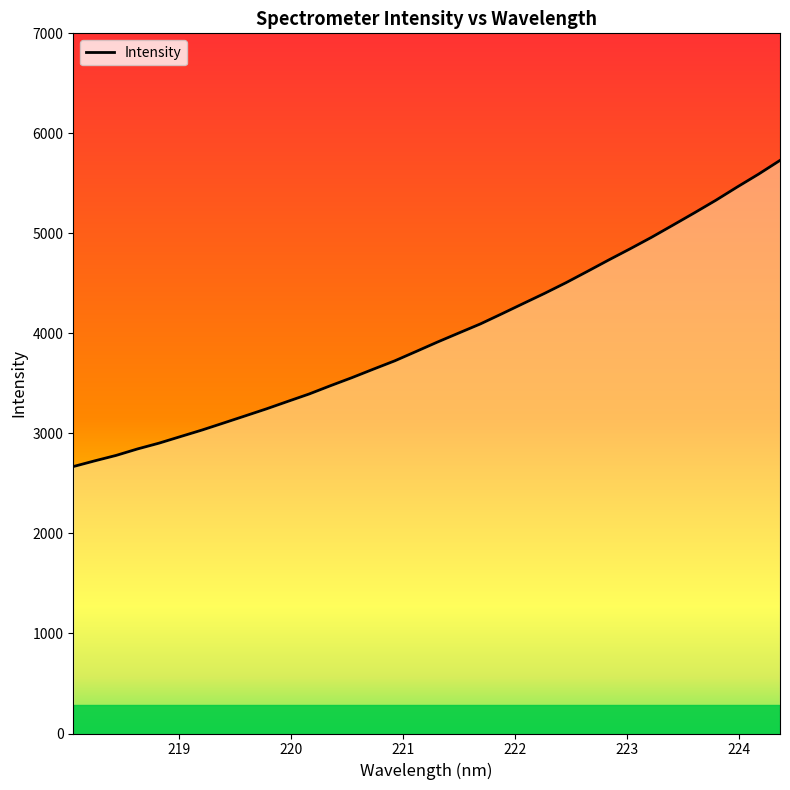

What is the difference between the maximum and minimum values?

3060.9